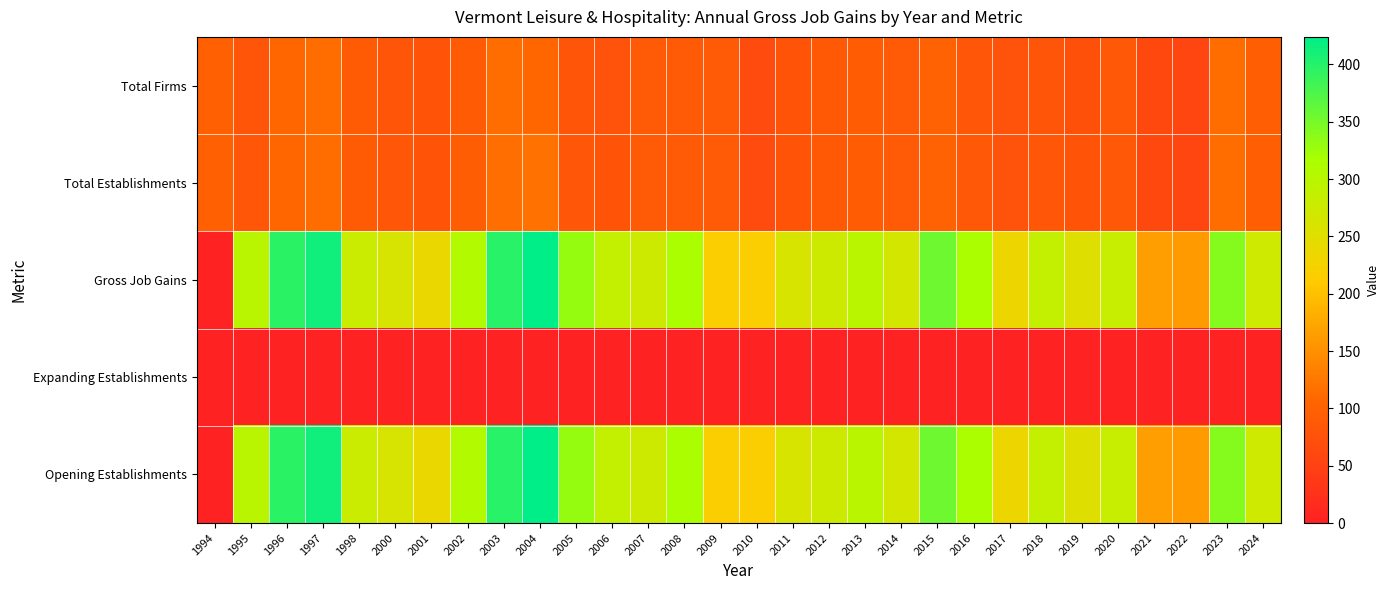

What is the difference between the highest and lowest values at 2019?

253